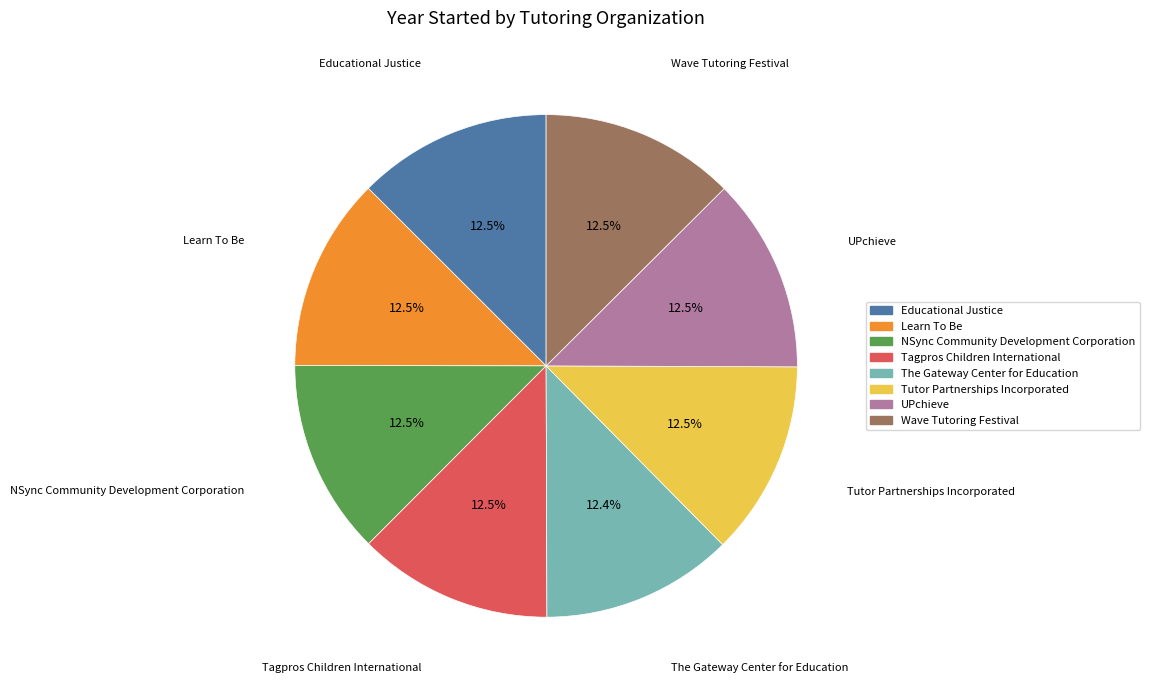

The Tagpros Children International slice represents 3% of the pie. True or false?

False